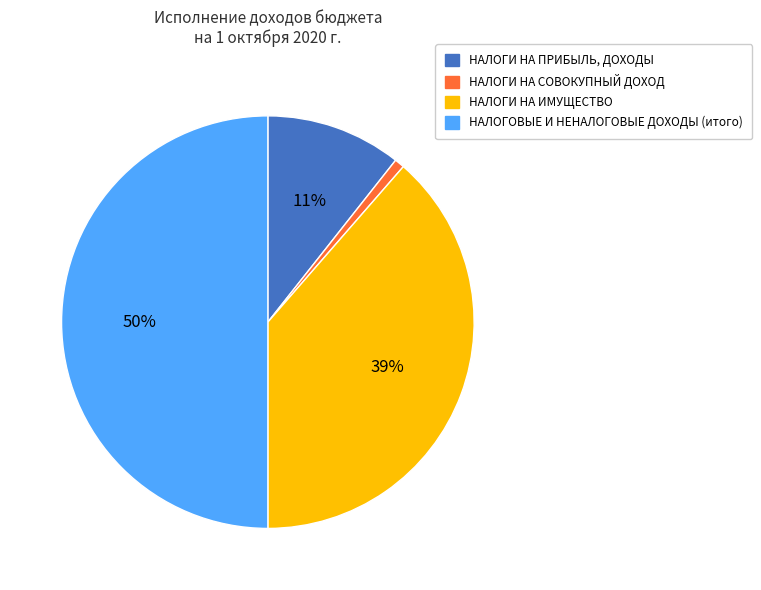

Count the number of slices in the pie.

4